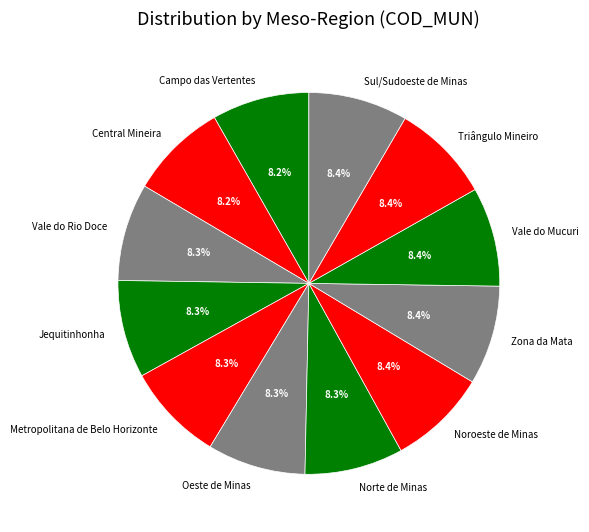

What portion of the pie excludes Metropolitana de Belo Horizonte?

91.7%